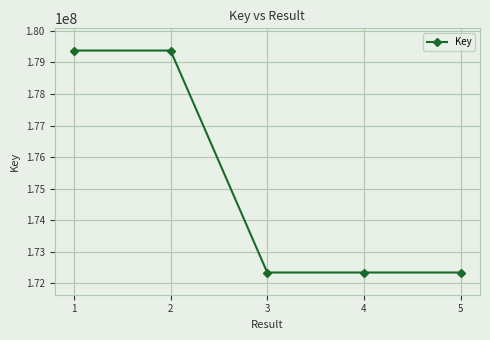

The value at 2 is 179375603. True or false?

True